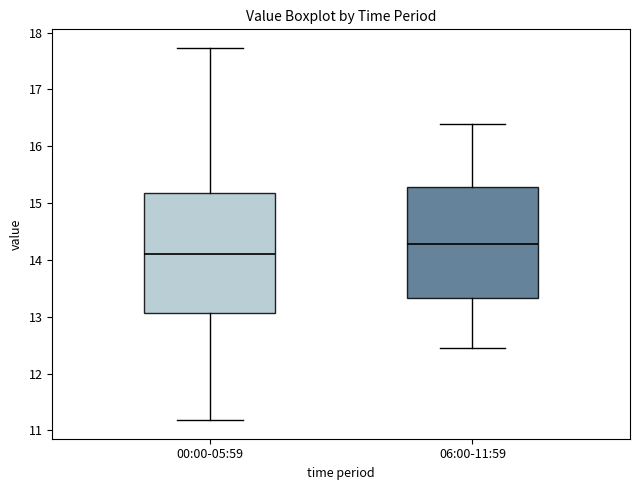

Reading left to right, read every box against the y-axis: the position of its median line, the range the box covers, and the ends of its whiskers. The values are not printed on the chart, so give them approximately, as read against the axis.

00:00-05:59: median 14.1, box 13.1 to 15.2, whiskers 11.2 to 17.7
06:00-11:59: median 14.3, box 13.3 to 15.3, whiskers 12.5 to 16.4